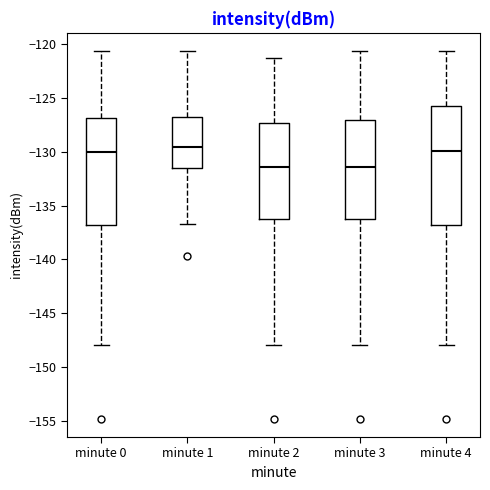

Which box is the tallest, from its lower edge to its upper edge?

minute 4